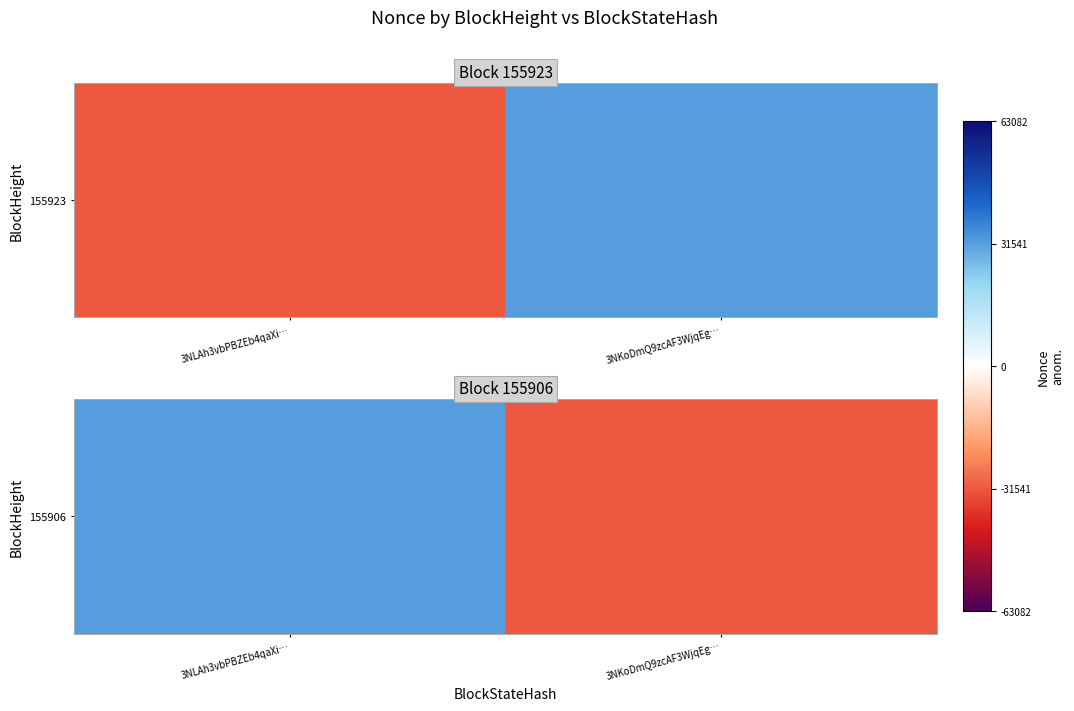

What is the minimum value shown in the chart?

-31541